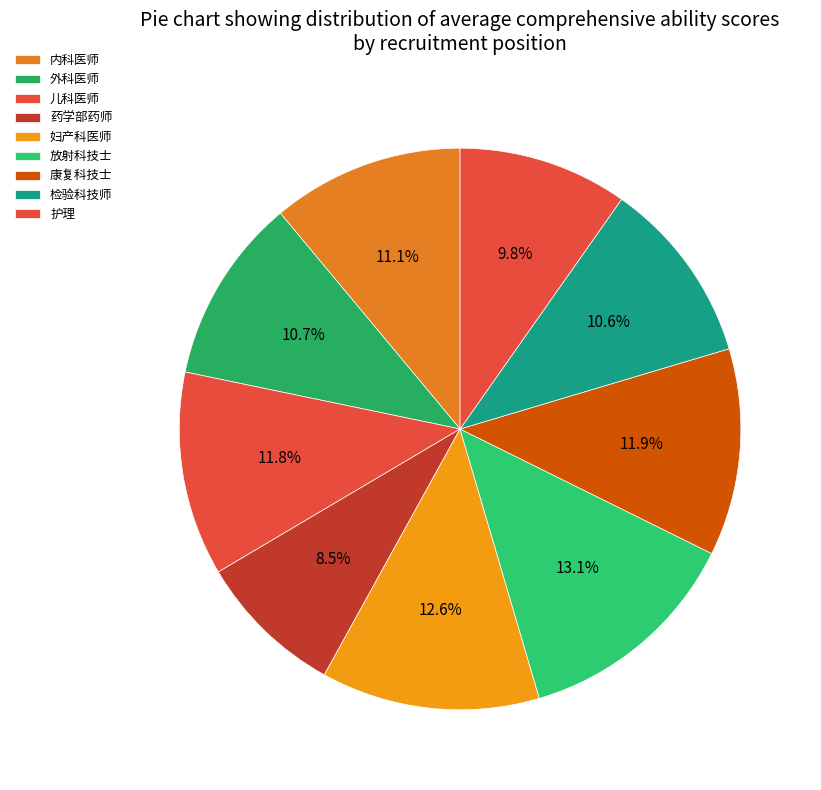

Count the number of slices in the pie.

9